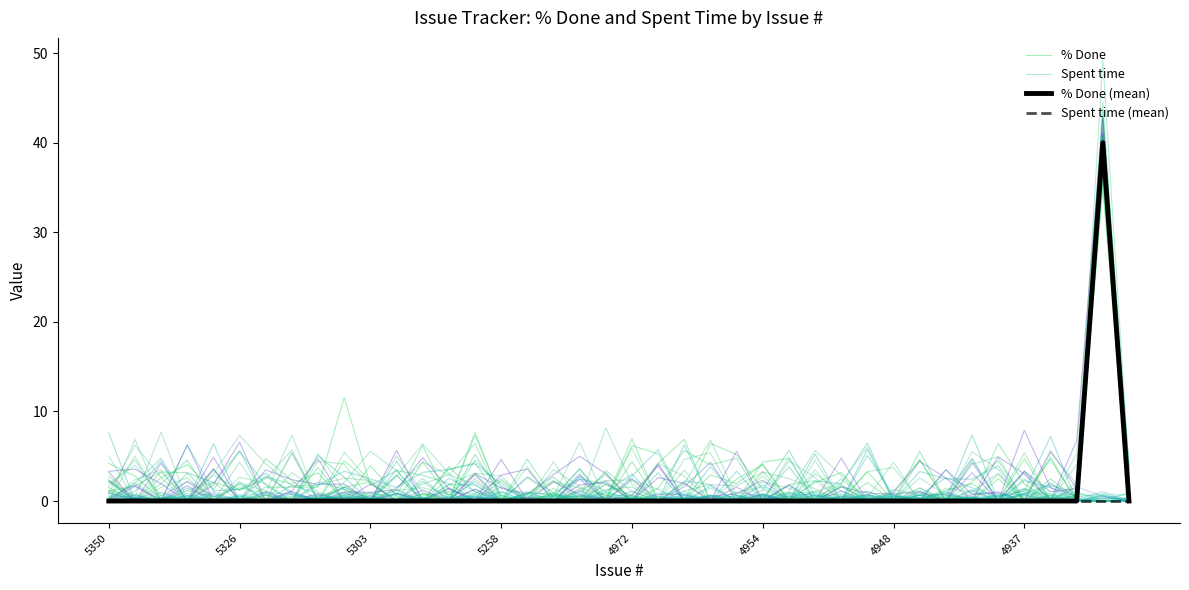

At how many categories does at least one series exceed 35?

1